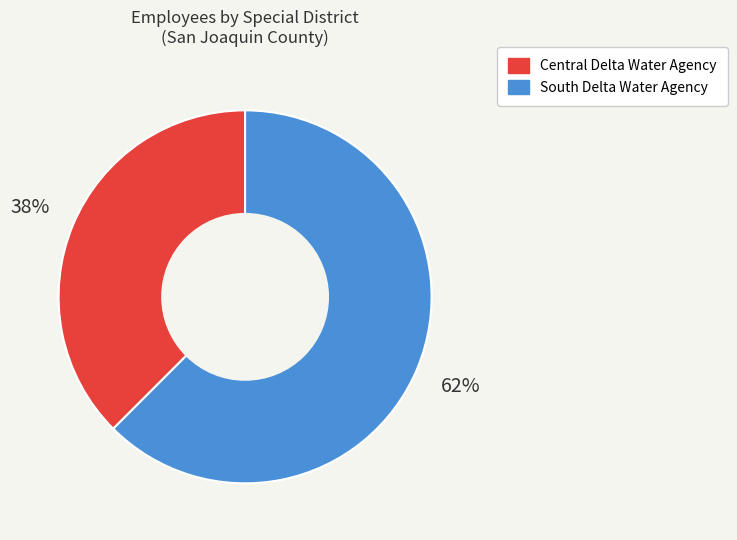

Rank the categories by value from lowest to highest.

Central Delta Water Agency, South Delta Water Agency